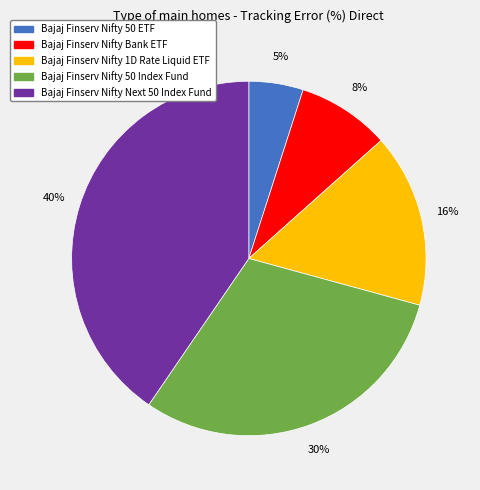

Rank the categories by value from lowest to highest.

Bajaj Finserv Nifty 50 ETF, Bajaj Finserv Nifty Bank ETF, Bajaj Finserv Nifty 1D Rate Liquid ETF, Bajaj Finserv Nifty 50 Index Fund, Bajaj Finserv Nifty Next 50 Index Fund